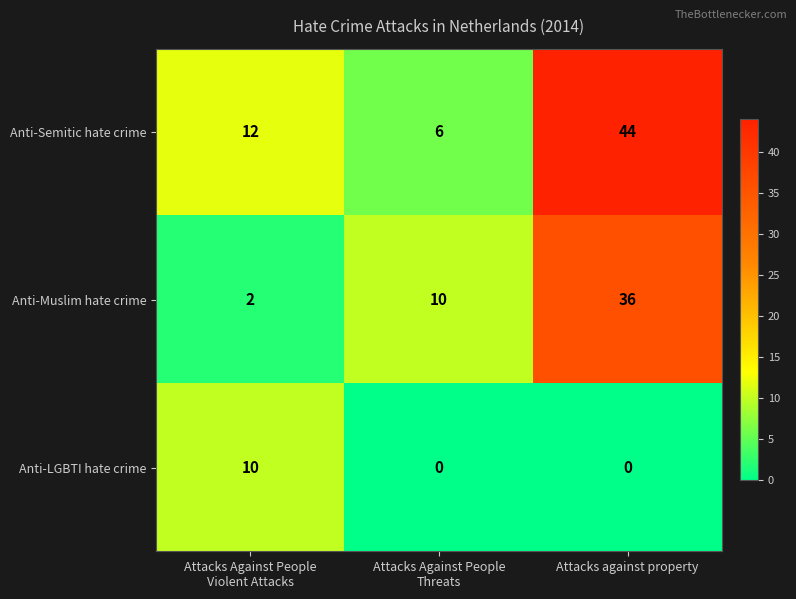

Rank the series by their average value, from lowest to highest.

Anti-LGBTI hate crime, Anti-Muslim hate crime, Anti-Semitic hate crime